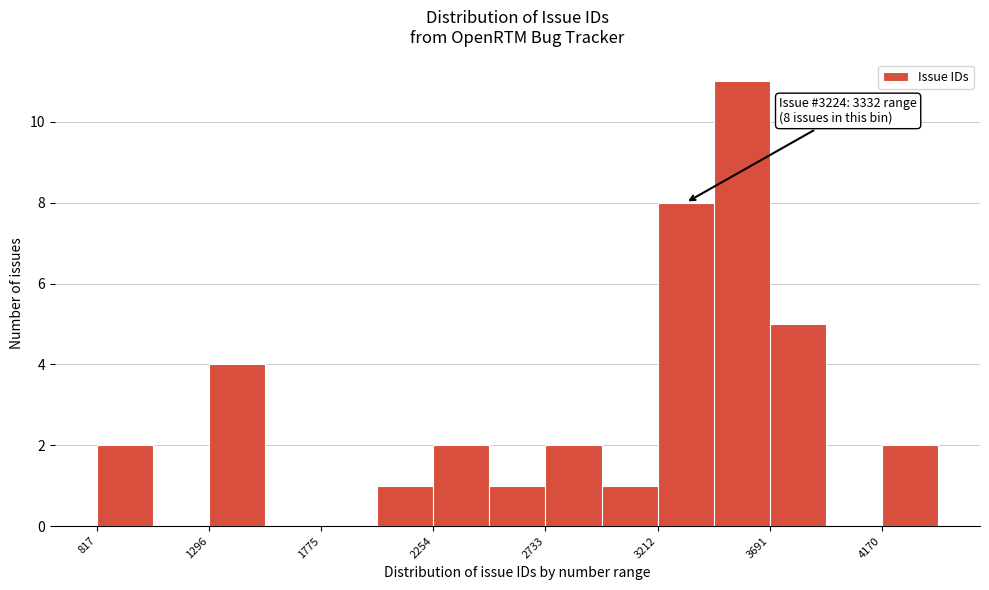

Which range on the x-axis has the tallest bar?

3450 to 3700